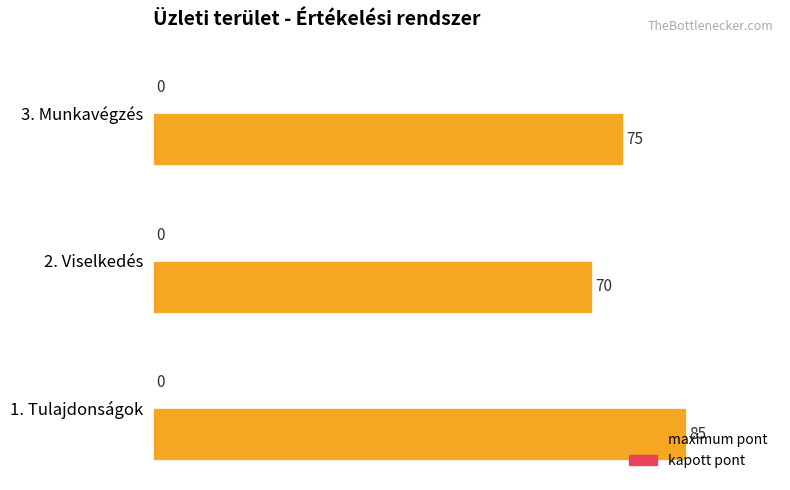

Are the bars horizontal?

Yes